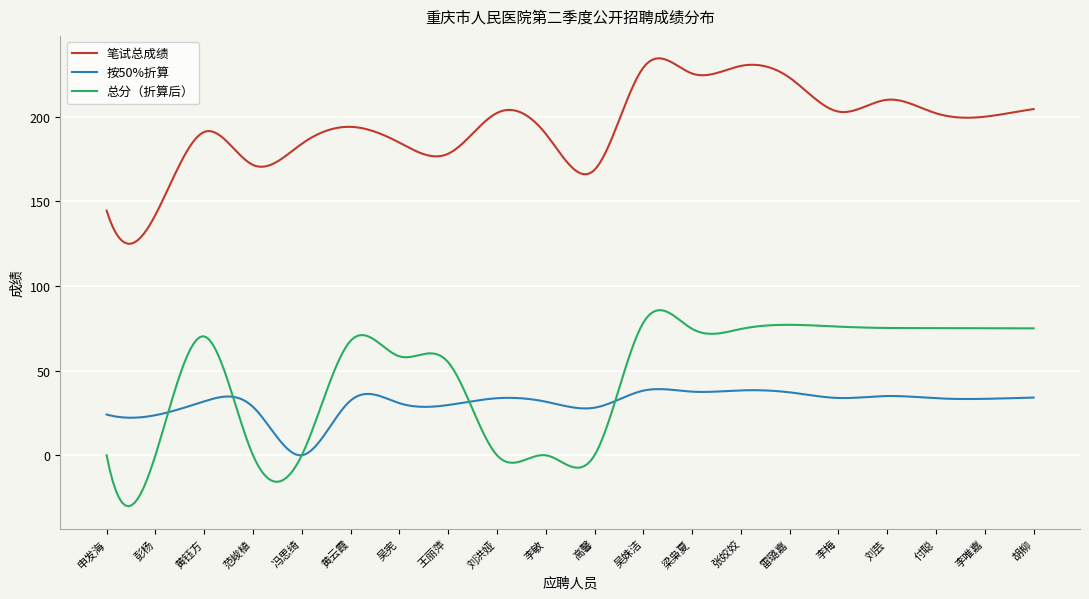

Which series has the widest spread of values?

总分（折算后）